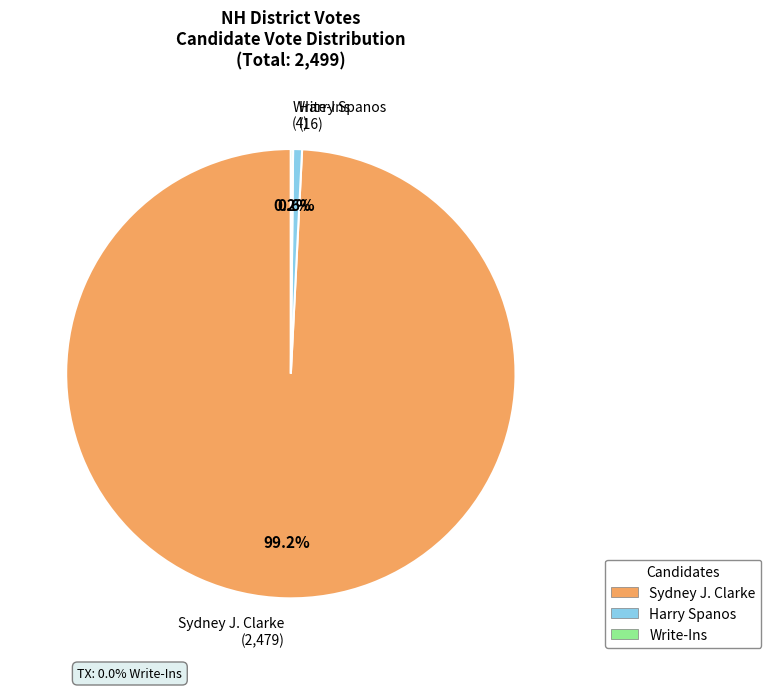

Does Sydney J. Clarke account for over 50% of the chart?

Yes